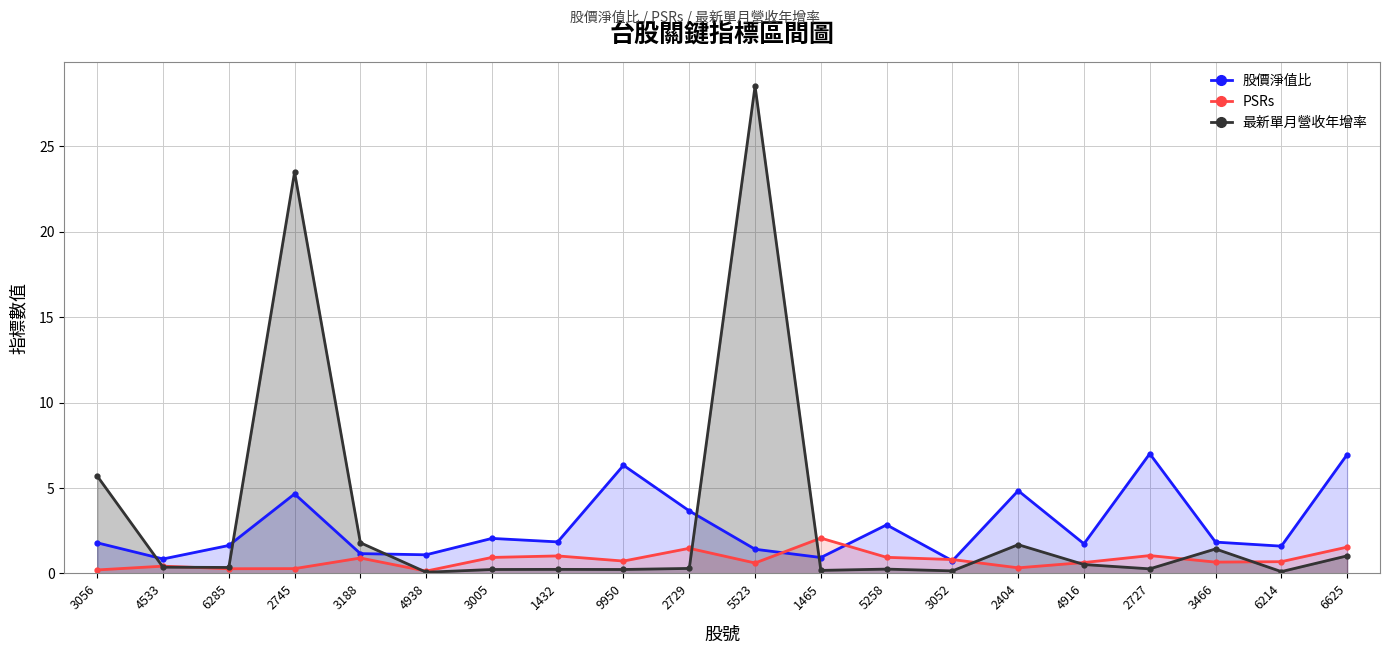

Reading right to left, extract all data points from this chart.

股價淨值比: 7.0	1.6	1.8	7.0	1.7	4.8	0.7	2.8	0.9	1.4	3.7	6.3	1.8	2.0	1.1	1.2	4.7	1.6	0.8	1.8
PSRs: 1.5	0.7	0.7	1.0	0.6	0.3	0.8	0.9	2.1	0.6	1.5	0.7	1.0	0.9	0.1	0.9	0.3	0.3	0.4	0.2
最新單月營收年增率: 1.0	0.1	1.4	0.3	0.5	1.7	0.1	0.3	0.2	28.5	0.3	0.2	0.2	0.2	0.1	1.8	23.5	0.3	0.4	5.7